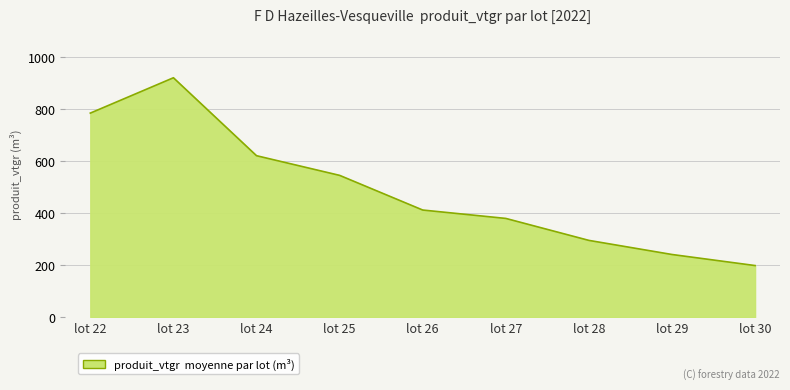

Does the chart display data point markers on the line(s)?

No